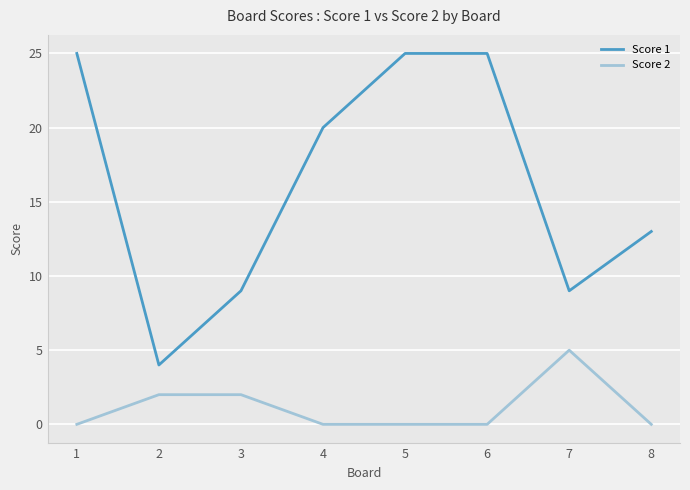

Rank the series by their maximum value, from highest to lowest.

Score 1, Score 2